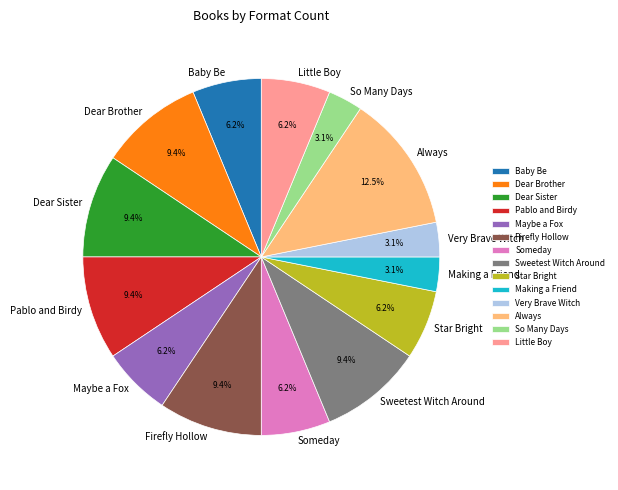

How many segments does this pie chart have?

14